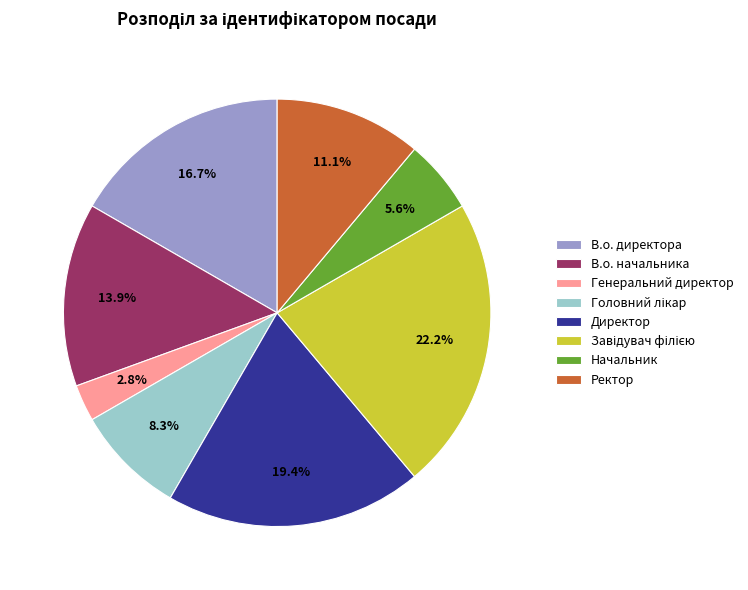

What percentage is the Ректор slice, to the nearest percent?

11%